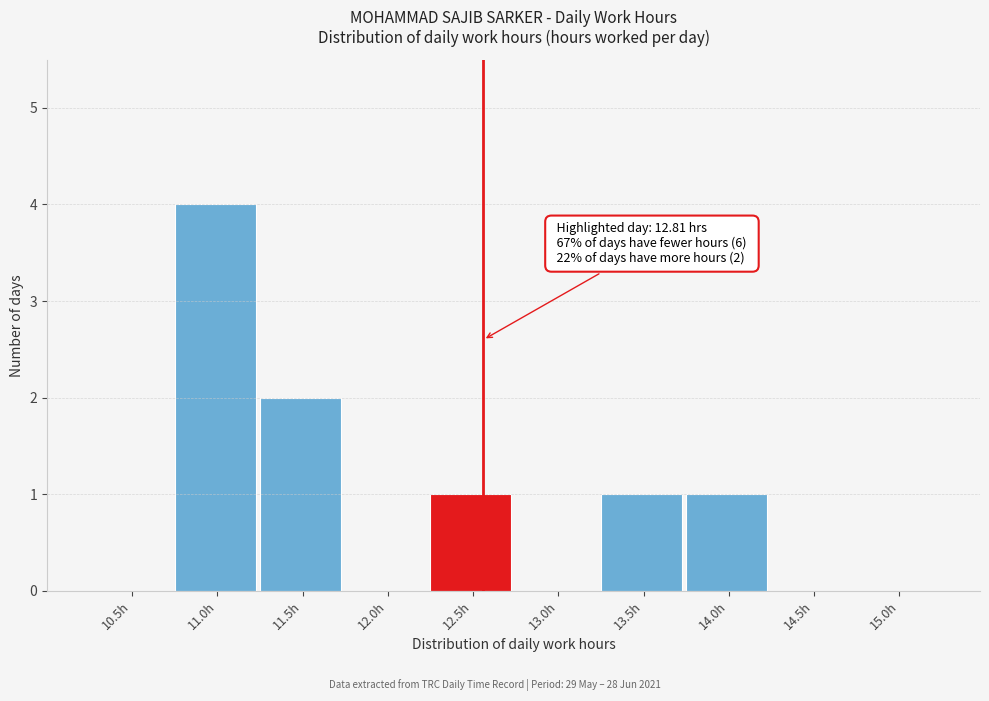

Reading left to right, list all the values displayed in this chart.

10.5h=0	11.0h=4	11.5h=2	12.0h=0	12.5h=1	13.0h=0	13.5h=1	14.0h=1	14.5h=0	15.0h=0